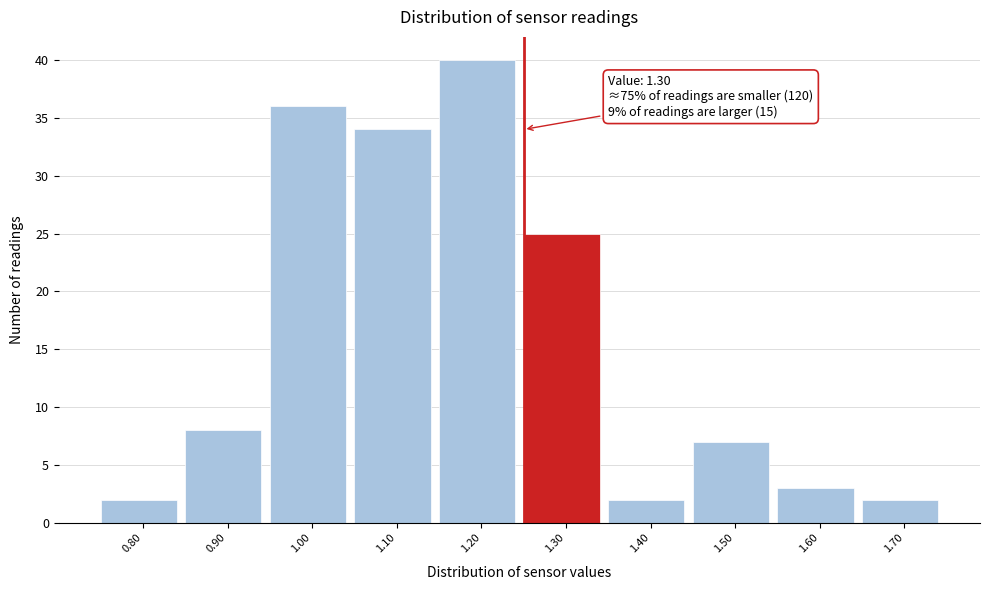

Reading left to right, transcribe all the data shown in this chart.

2	8	36	34	40	25	2	7	3	2